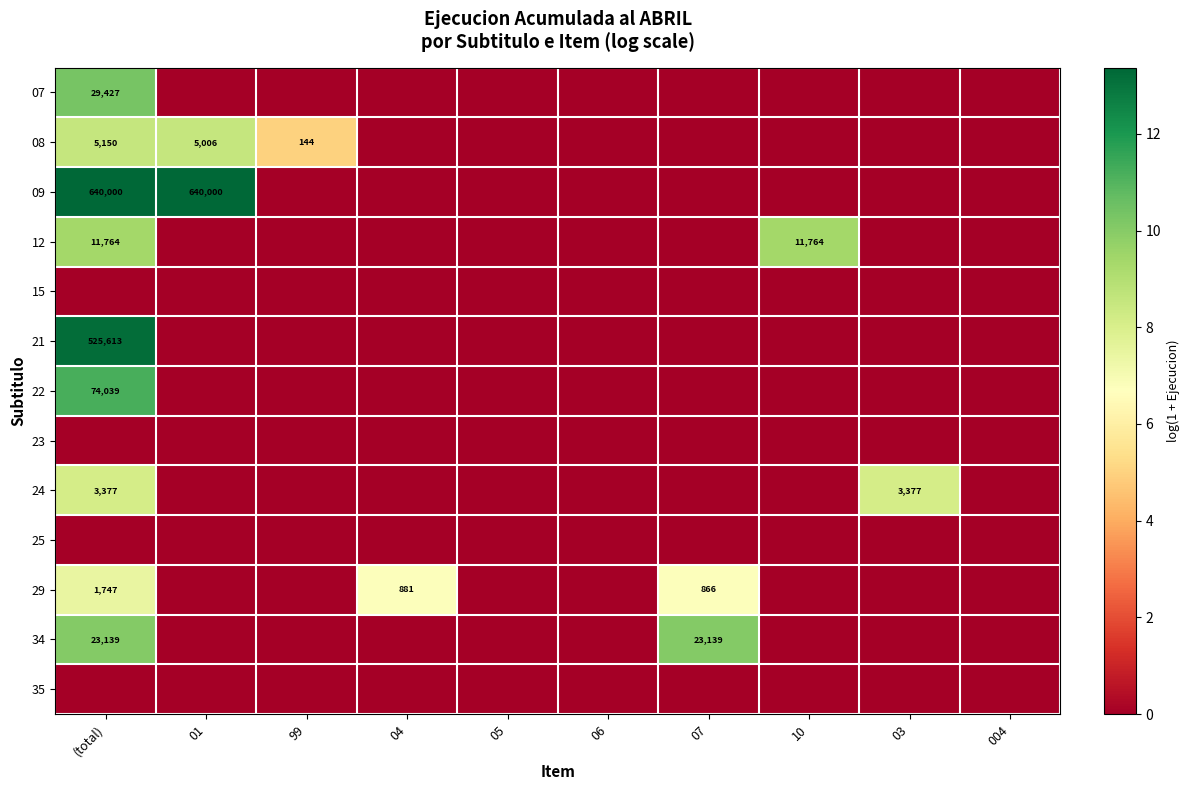

Is it true that 08 equals 5006 at 01?

True